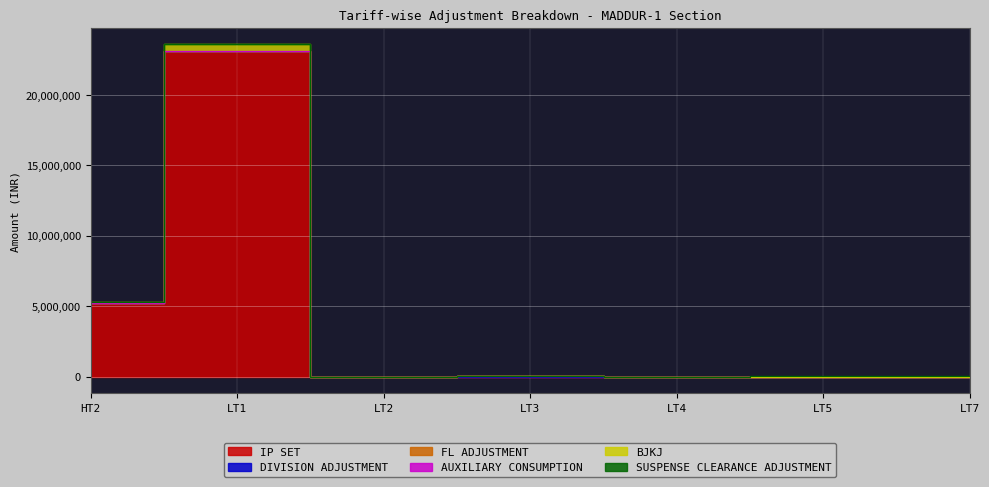

How many distinct data groups are displayed?

6